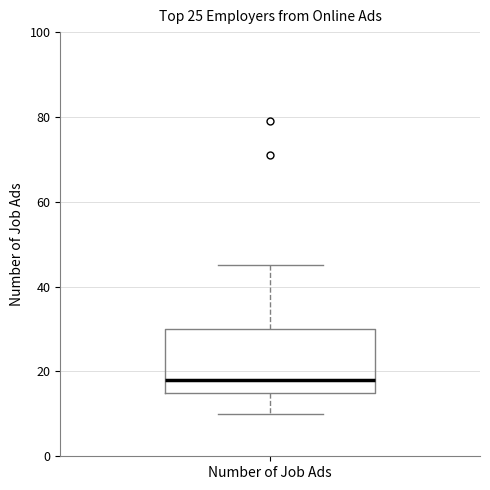

Transcribe this box plot: give where the median line is, the range the box spans, and where the two whiskers end, as read against the y-axis. The values are not printed on the chart, so give them approximately, as read against the axis.

median 18, box 16 to 30, whiskers 10 to 46